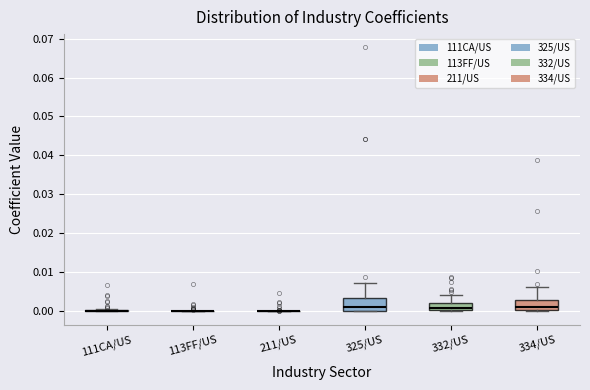

Reading left to right, transcribe this box plot: for each box, give where its median line is, the range the box spans, and where its two whiskers end, as read against the y-axis. The values are not printed on the chart, so give them approximately, as read against the axis.

111CA/US: box collapsed to a line at 0.000, whiskers 0.000 to 0.001
113FF/US: box collapsed to a line at 0.000, whiskers 0.000 to 0.000
211/US: box collapsed to a line at 0.000, whiskers 0.000 to 0.000
325/US: median 0.001, box 0.000 to 0.004, whiskers 0.000 to 0.007
332/US: median 0.001, box 0.000 to 0.002, whiskers 0.000 (just below the box's lower edge) to 0.004
334/US: median 0.001, box 0.000 to 0.003, whiskers 0.000 to 0.006